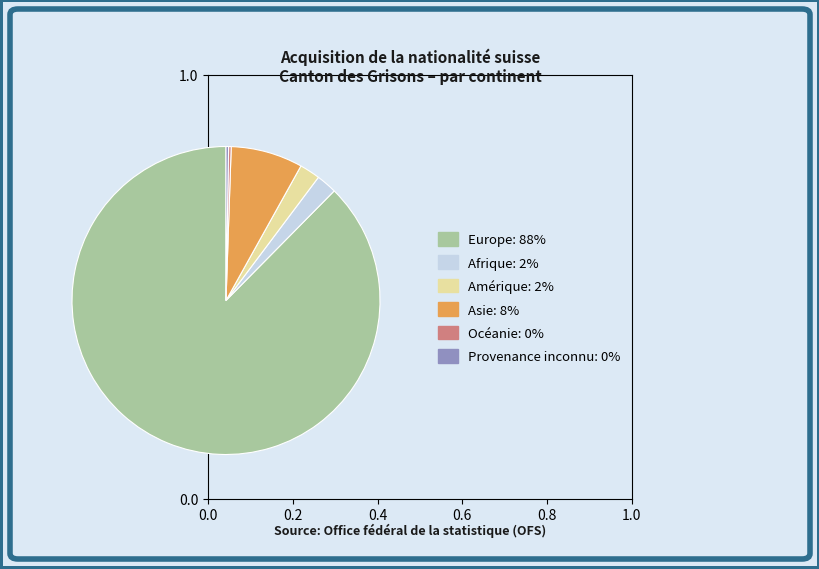

Is there a majority slice in this chart?

Yes